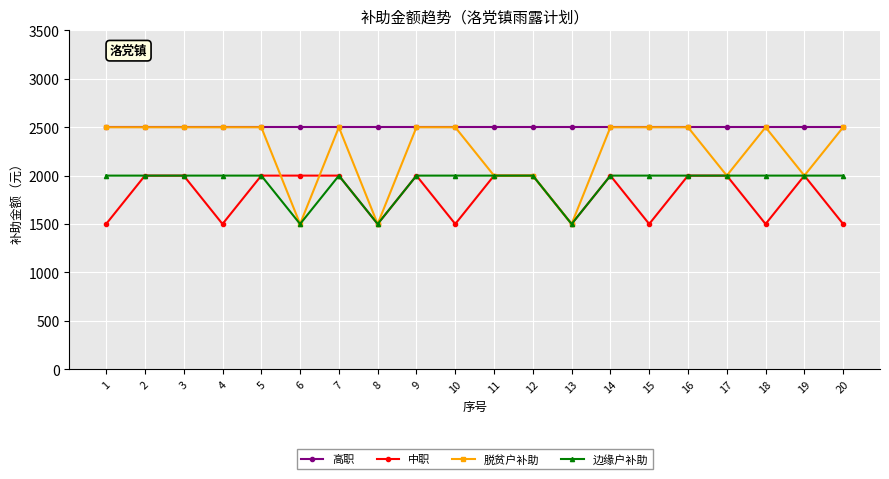

What is the value of the 脱贫户补助 point at the 1st from the left?

2500